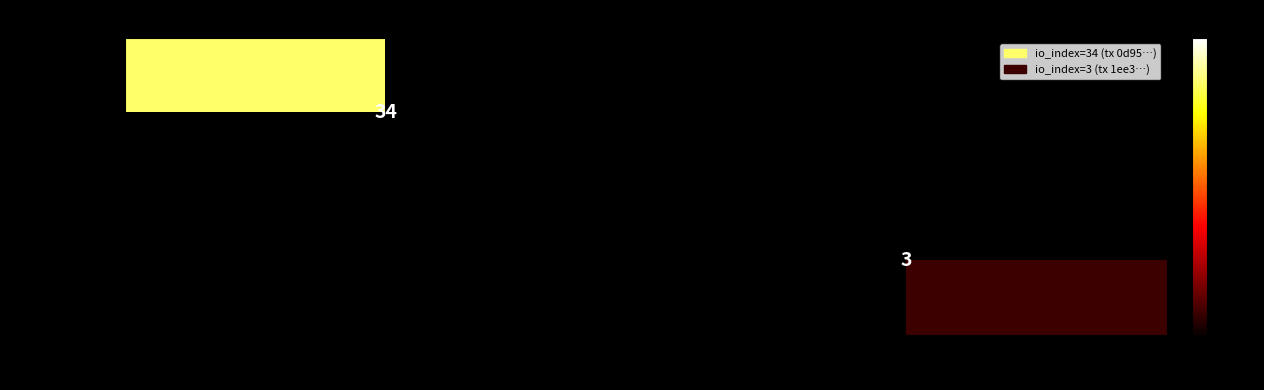

Is it true that 0d95be384ffc… equals 53 at -1?

False